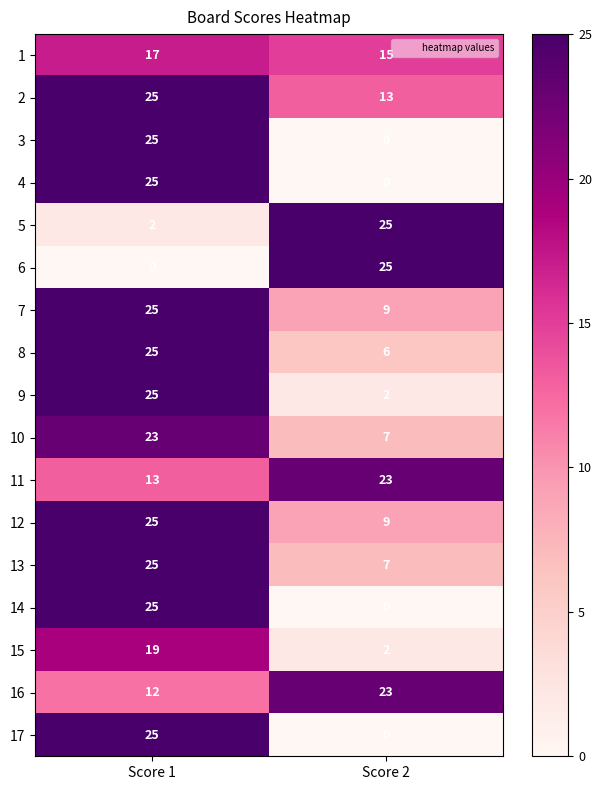

The value of 14 at Score 2 is -17. True or false?

False